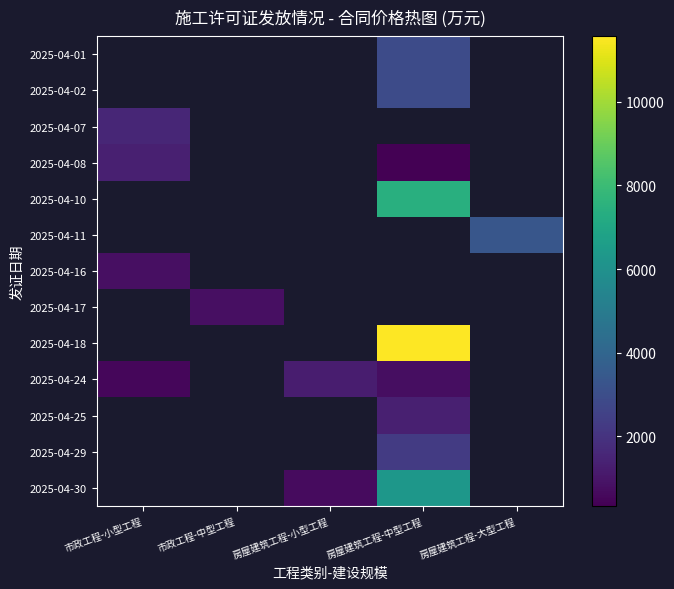

Where does the 2025-04-30 series first go above 680?

房屋建筑工程-中型工程